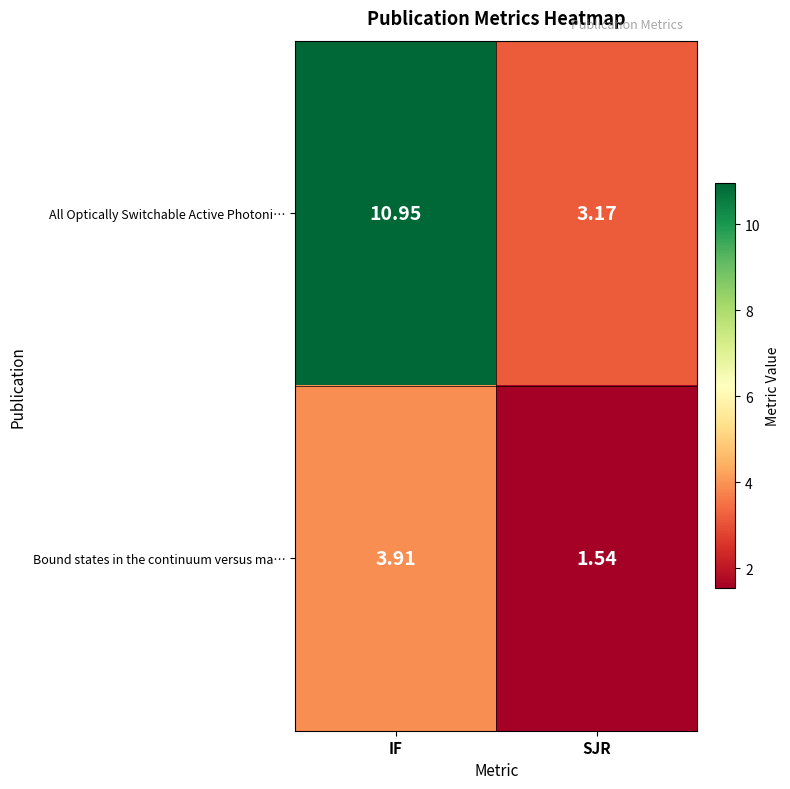

Which series has the largest range (max minus min)?

All Optically Switchable Active Photoni…